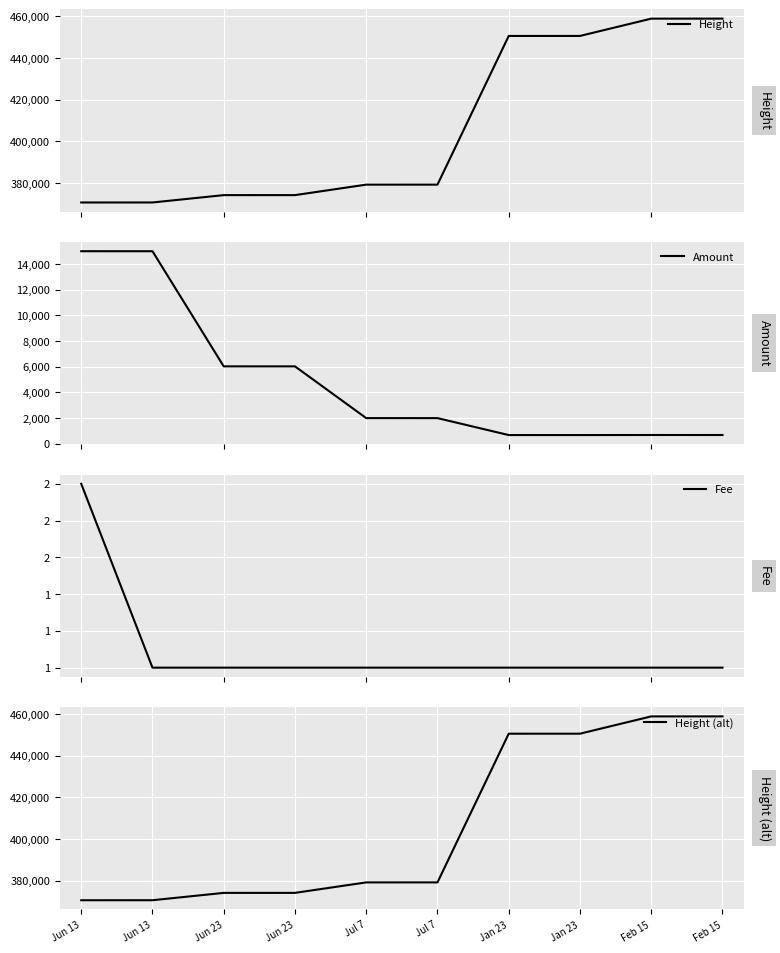

Which series has the largest total across all categories?

Height